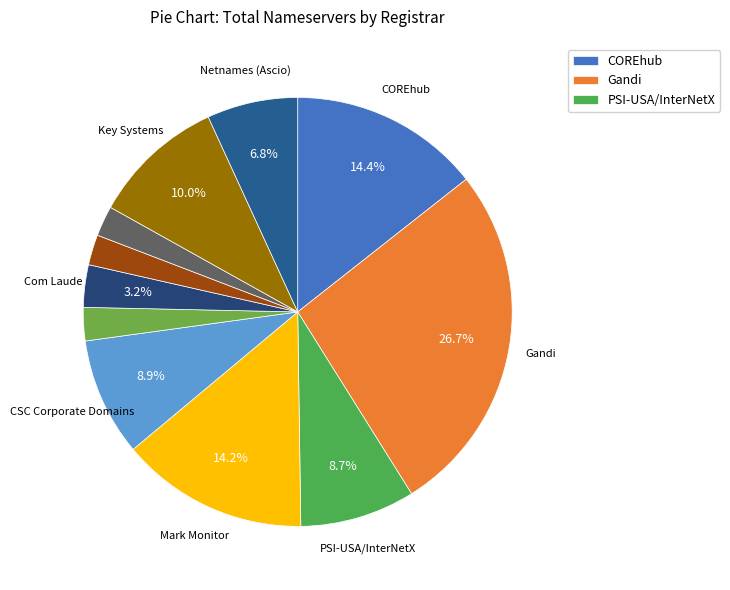

Is there any slice that represents more than half of the pie?

No